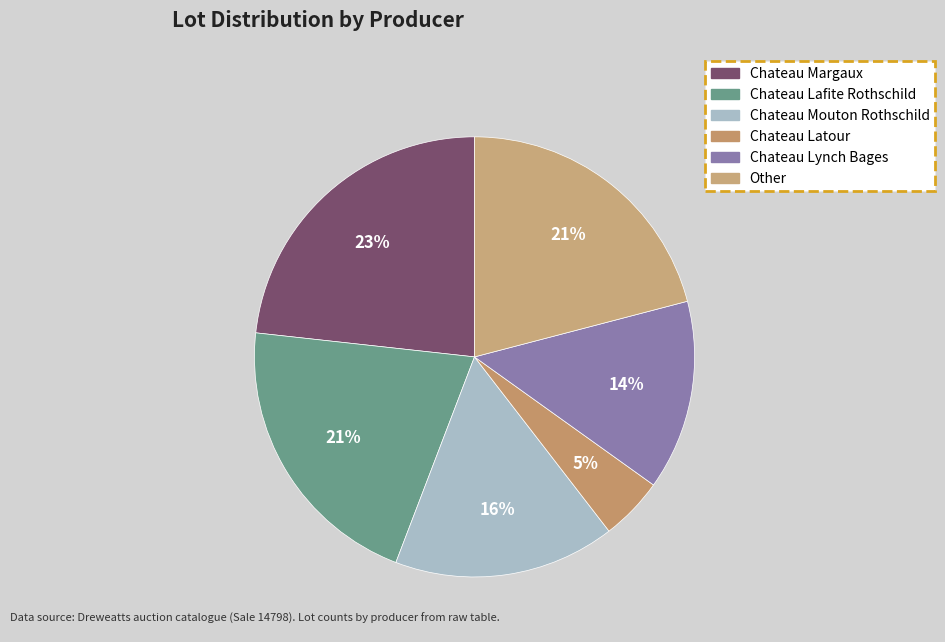

How many segments does this pie chart have?

6